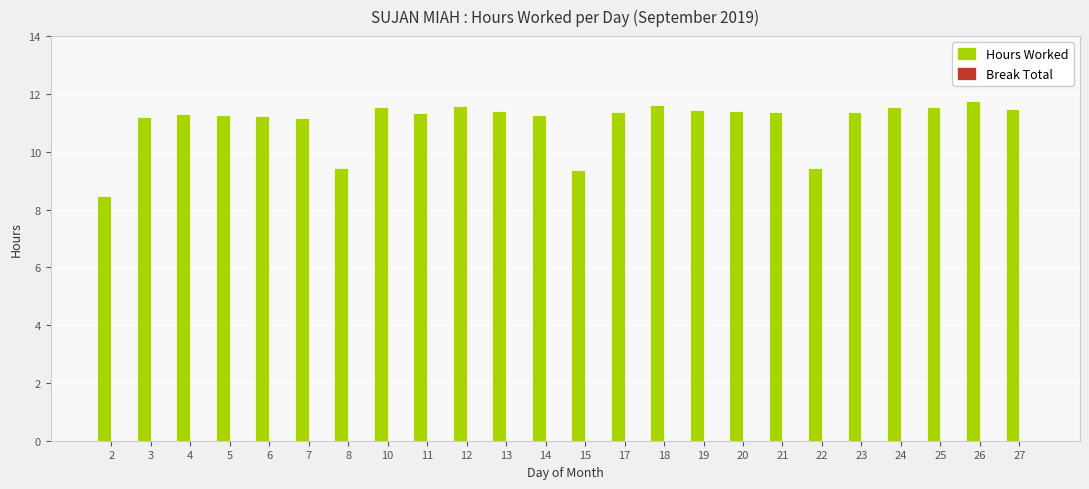

What value does the data have at 24?

11.5